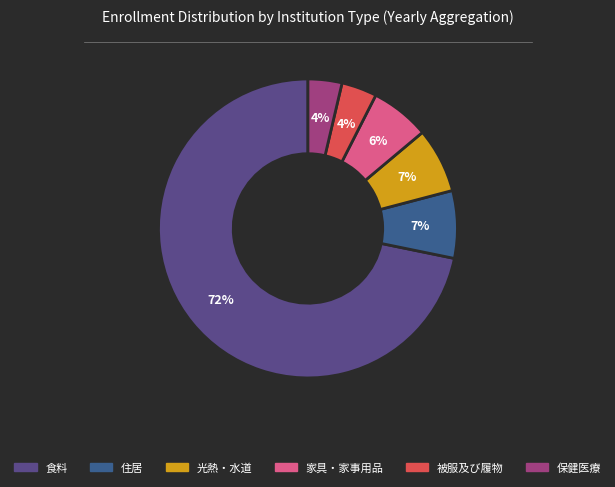

To the nearest percent, what is the difference between the largest and smallest slice percentages?

68%